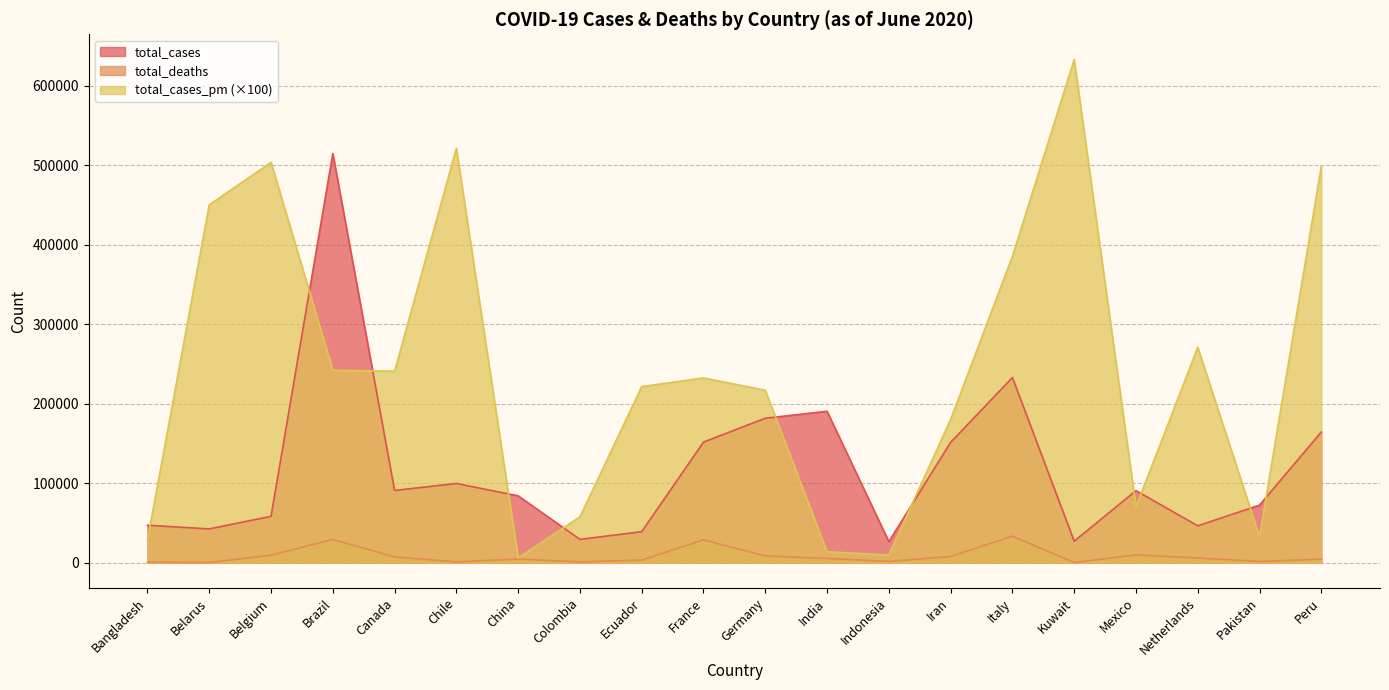

What is the difference between the highest and lowest values at Kuwait?

633030.0